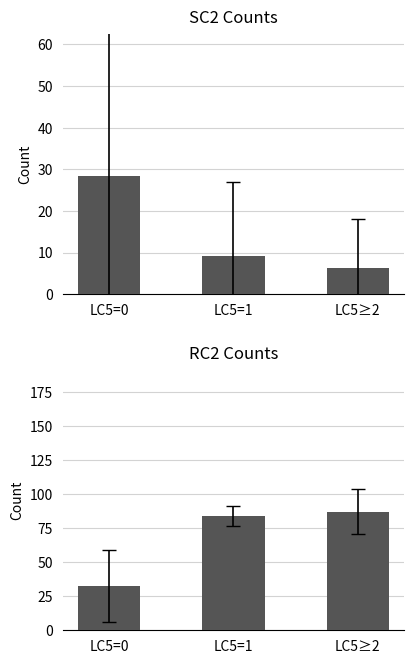

What is the average value of the RC2 series?

67.9